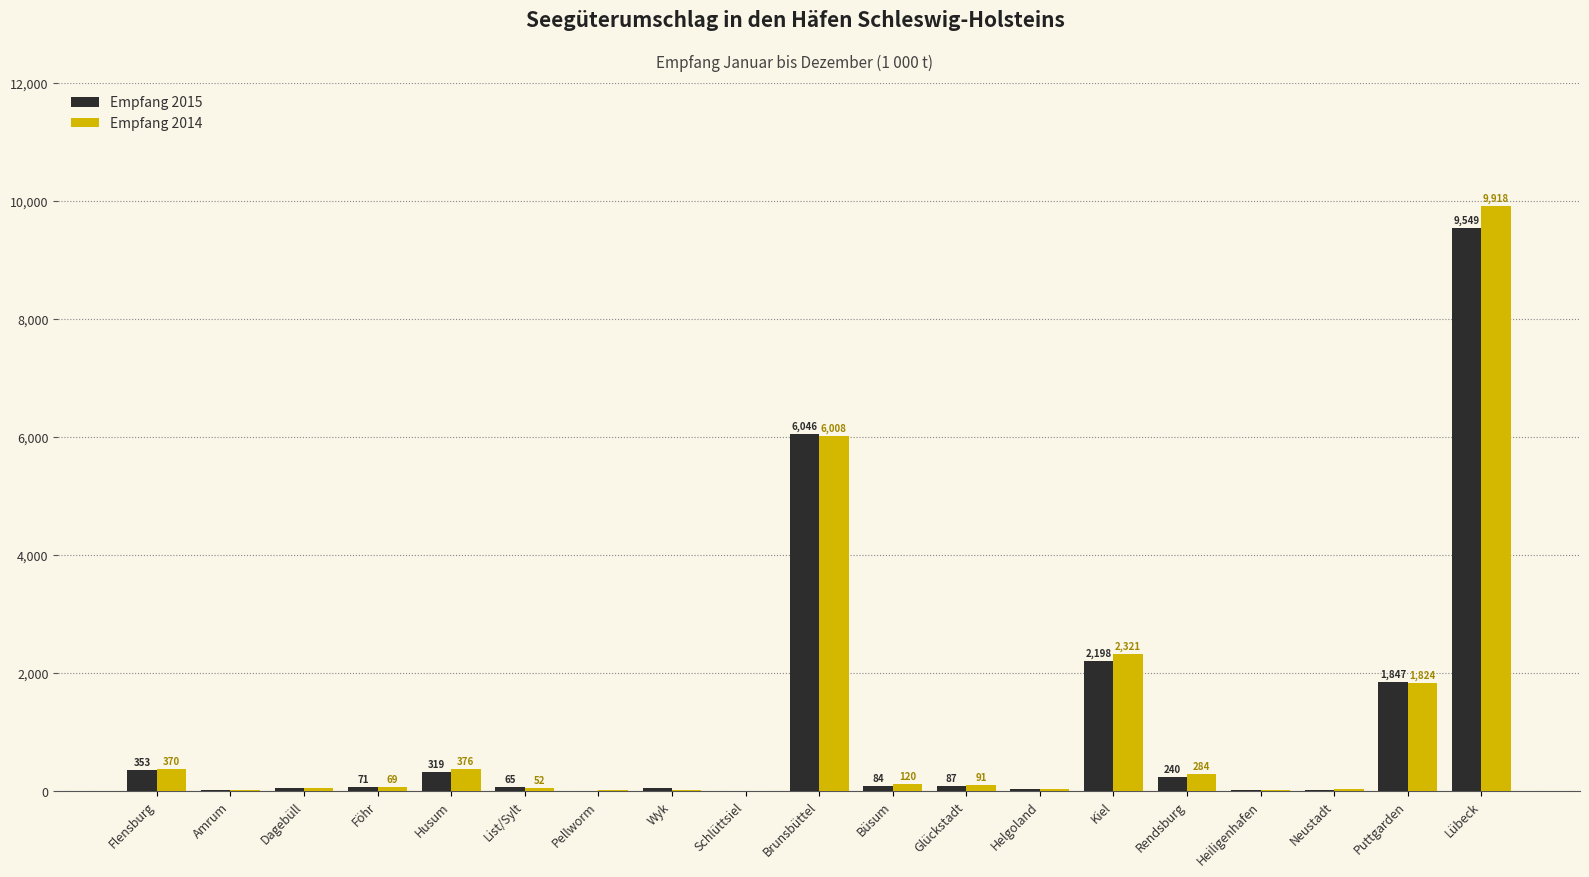

Count the number of categories in the chart.

19